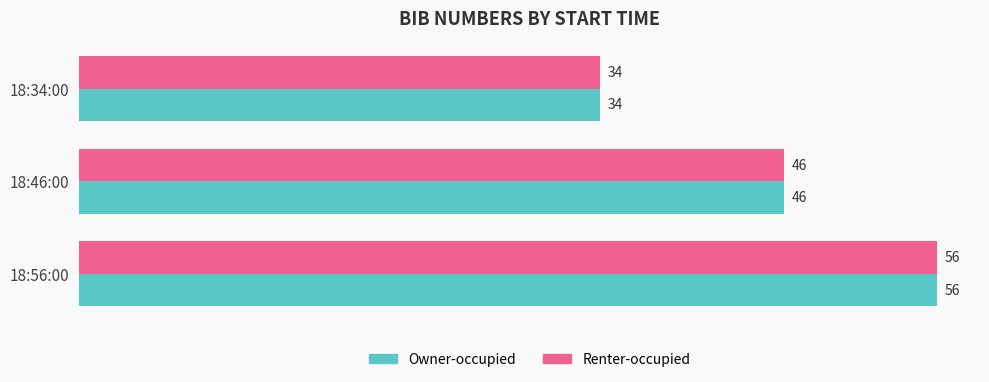

Rank the categories by Owner-occupied value from highest to lowest.

18:56:00, 18:46:00, 18:34:00